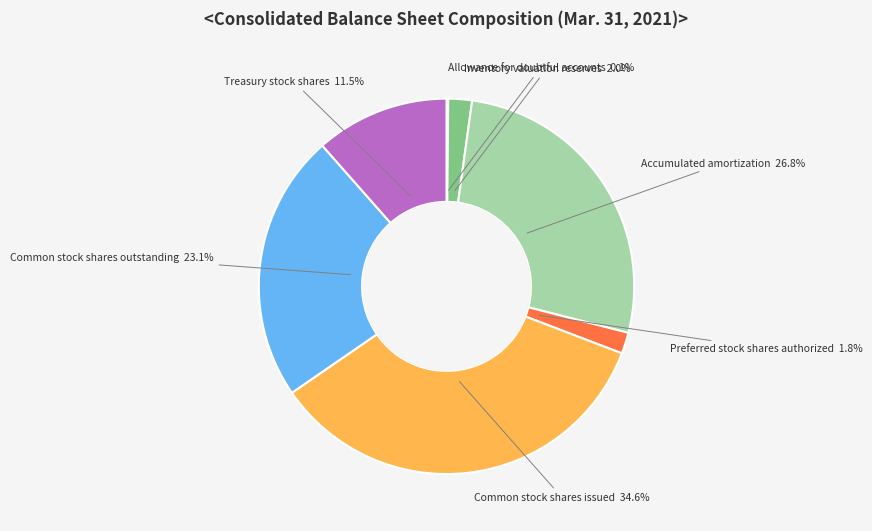

Is there any slice that represents more than half of the pie?

No